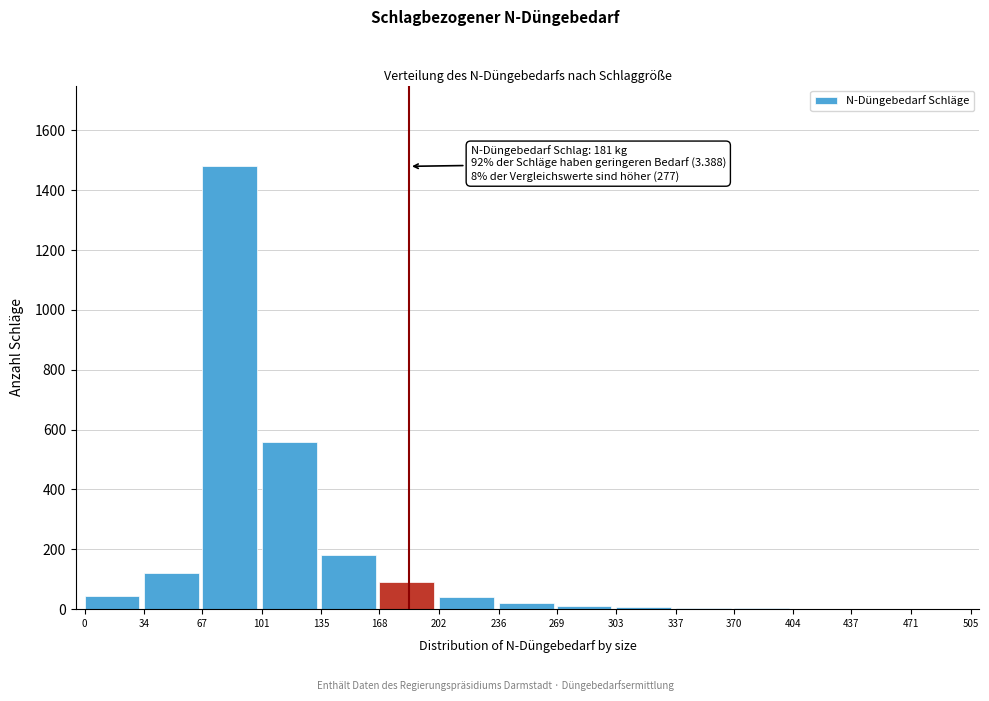

What is the change in value from 101 to 202?

-520